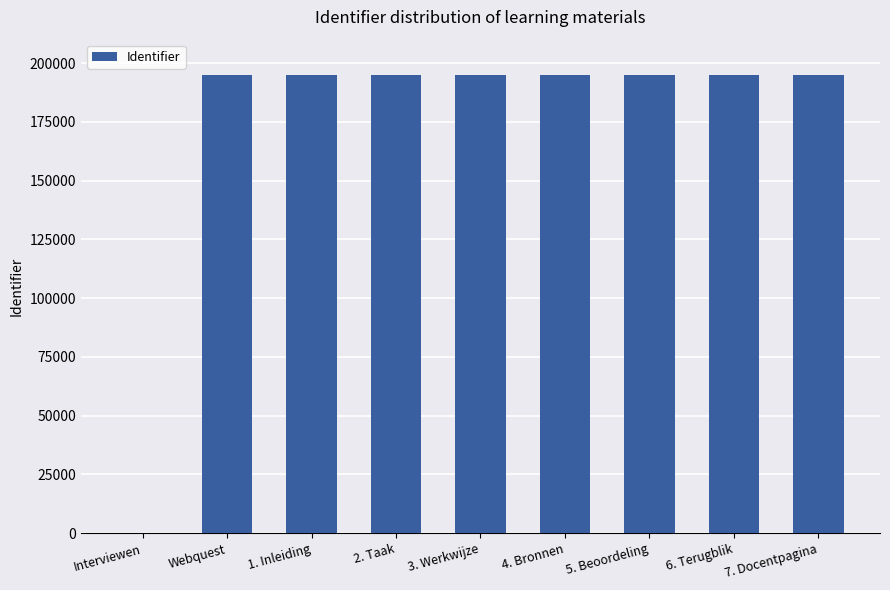

What is the sum of all values?

1560747